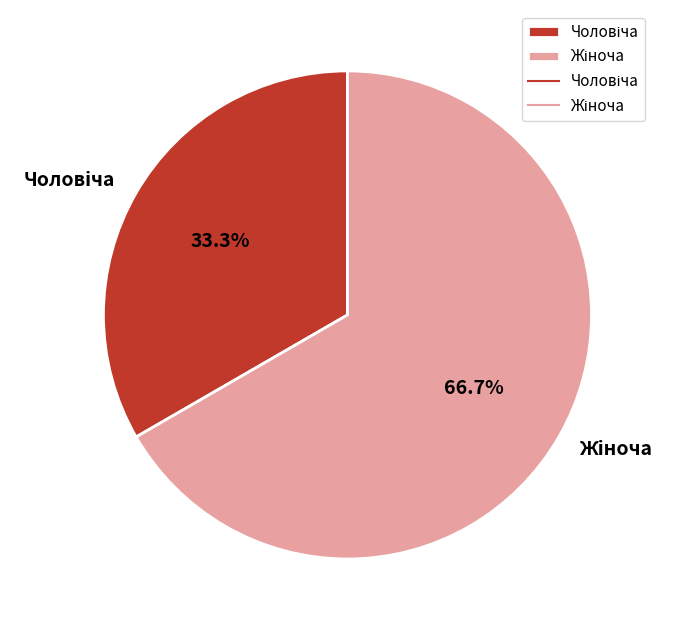

Does any single category account for the majority?

Yes